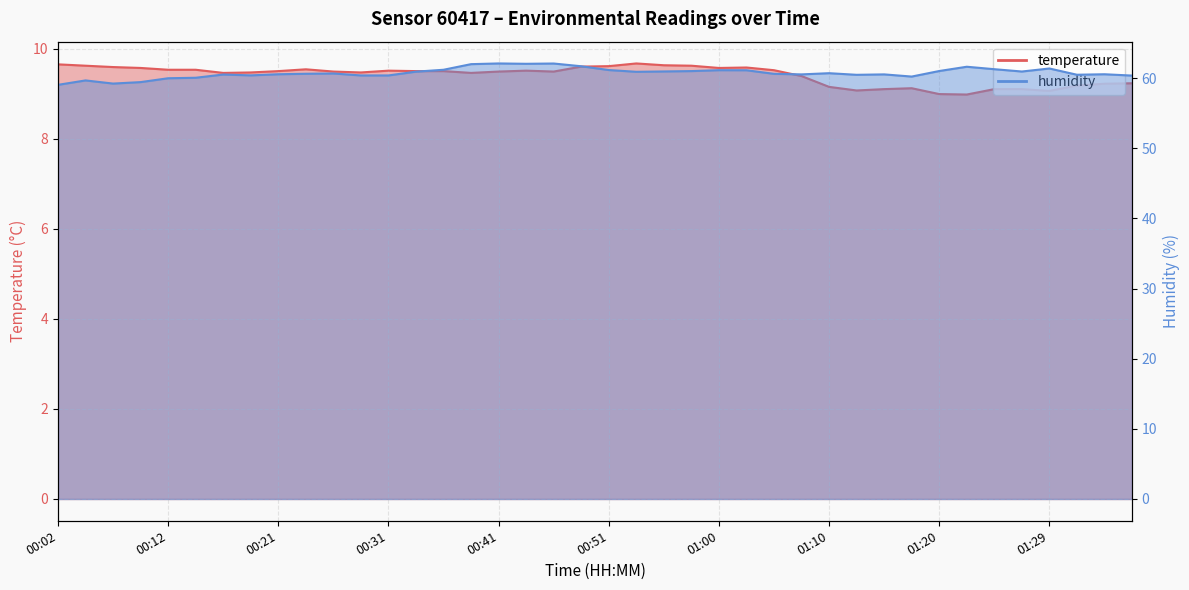

Is the value of temperature at 00:26 greater than the value of humidity at 01:20?

No